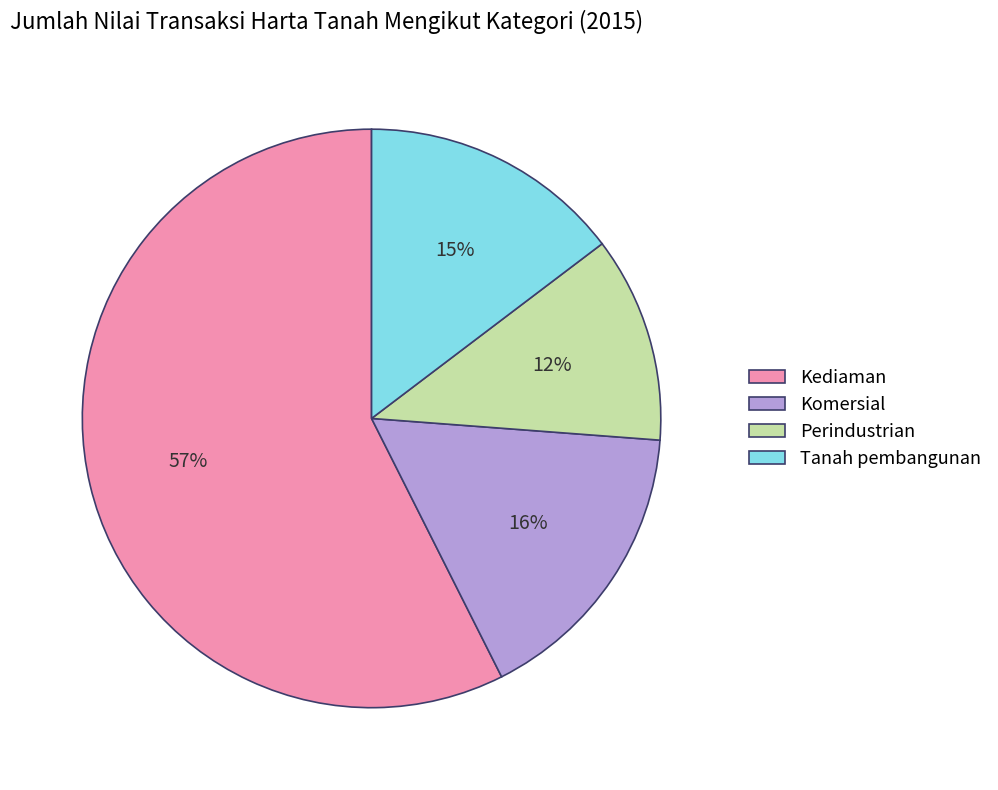

Does Kediaman account for over 50% of the chart?

Yes